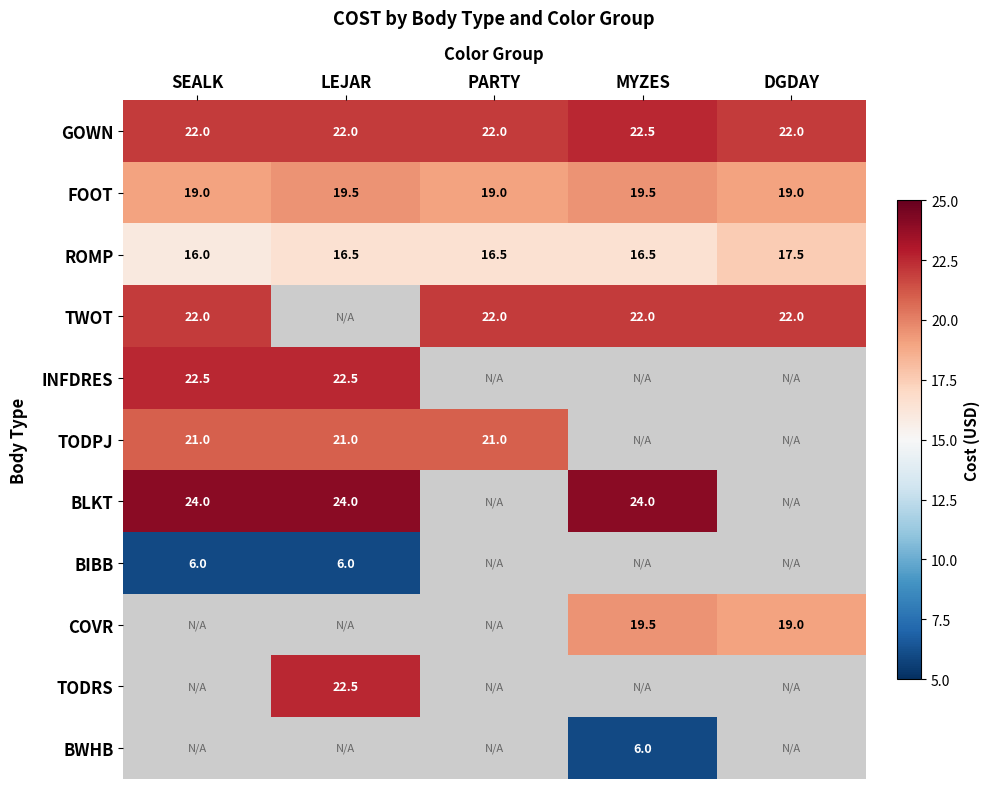

What is the maximum value for GOWN?

22.5